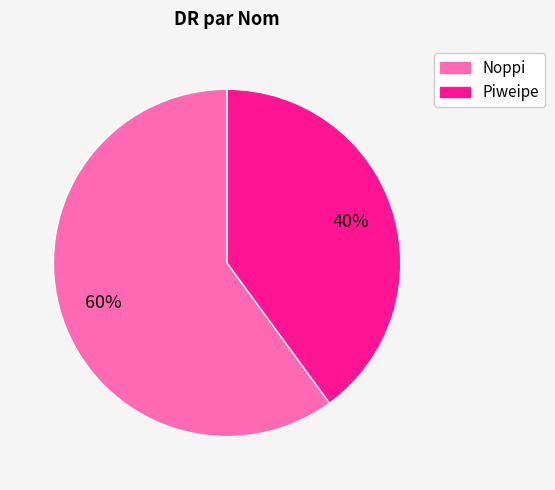

Is there any slice that represents more than half of the pie?

Yes